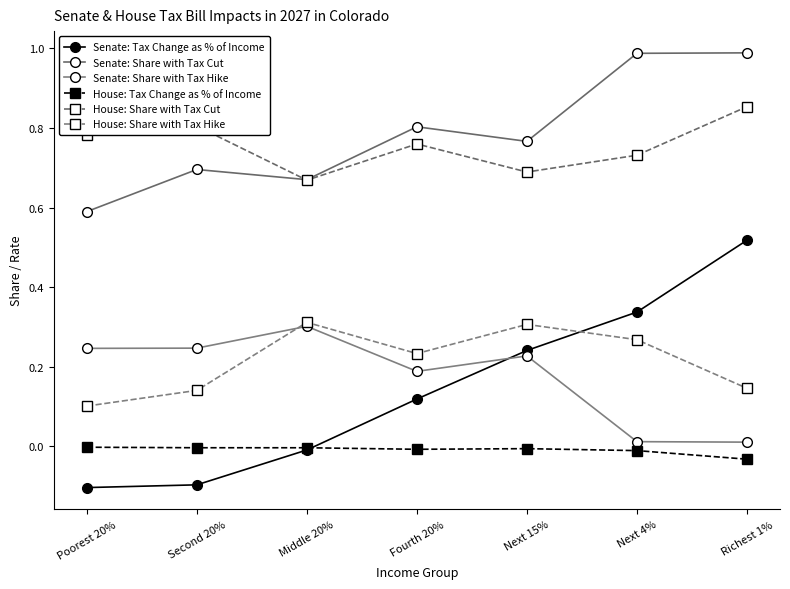

At which label does Senate: Share with Tax Cut reach its minimum?

Poorest 20%